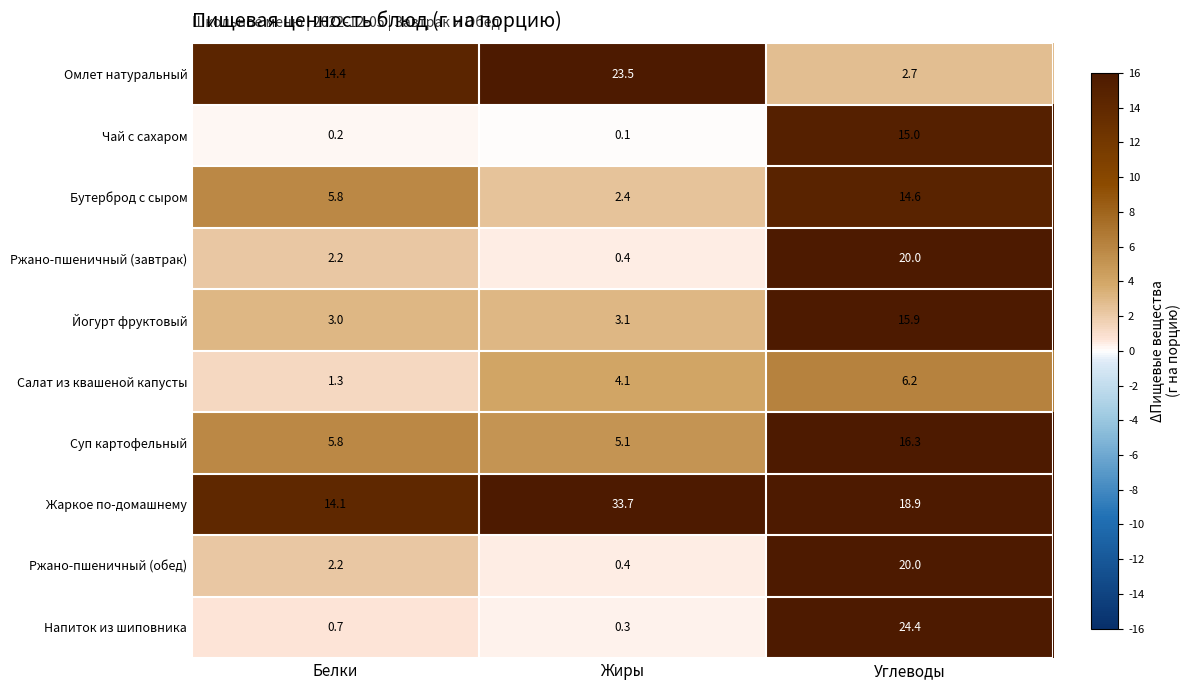

What is the average value of the Суп картофельный series?

9.1